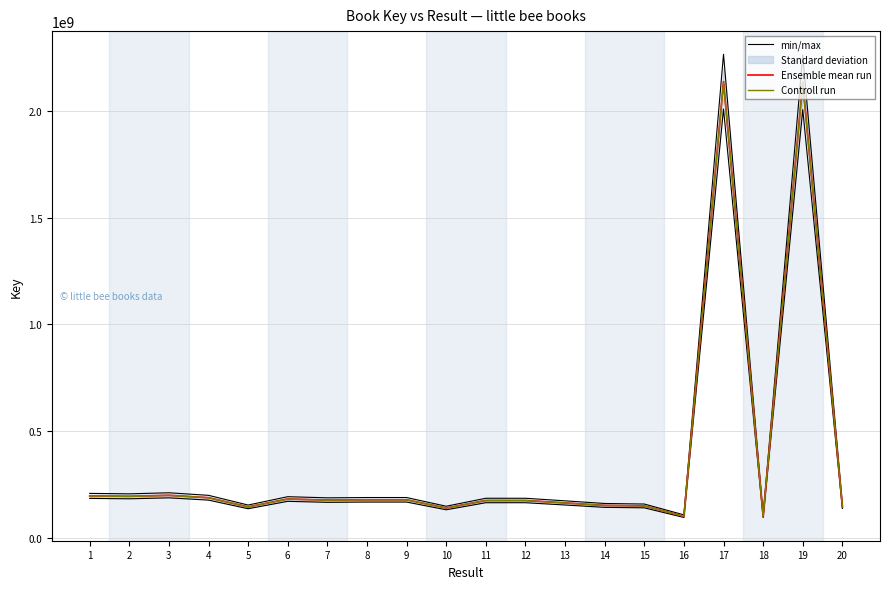

The value of Ensemble mean run at 19 is 2135682310.0. True or false?

True